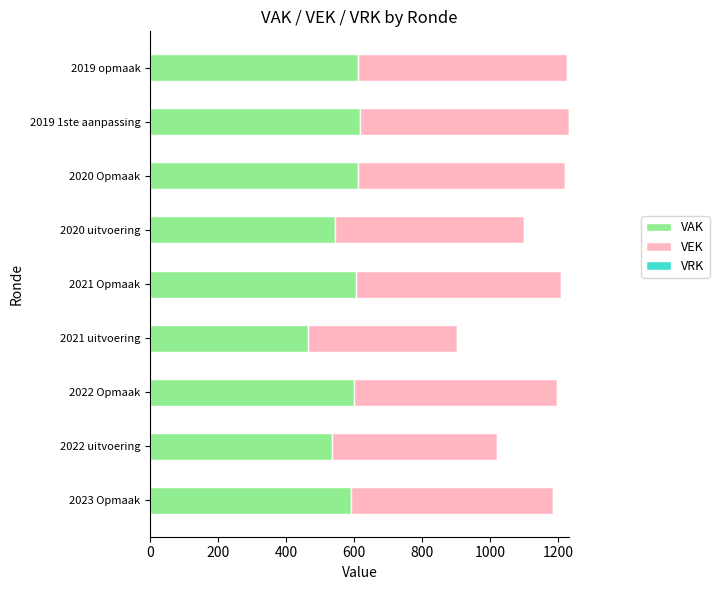

What is the total value across all series at 2023 Opmaak?

1184